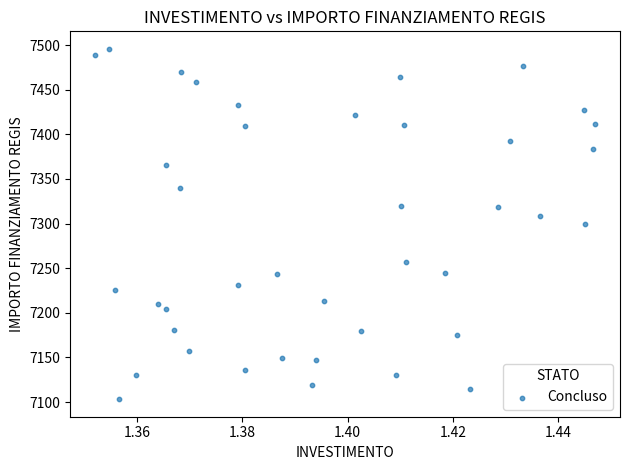

What is the range of Y values (max minus min)?

392.5